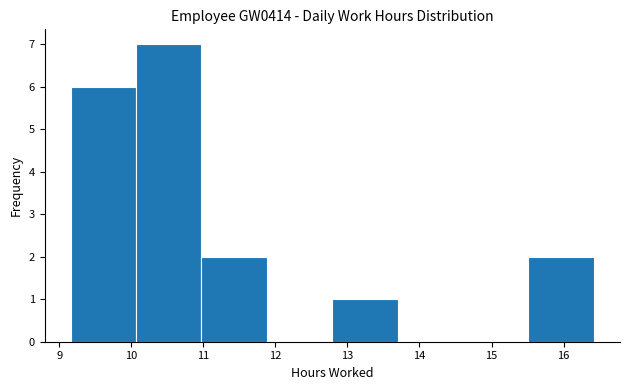

Over which range of the x-axis is the bar tallest?

10.1 to 11.0